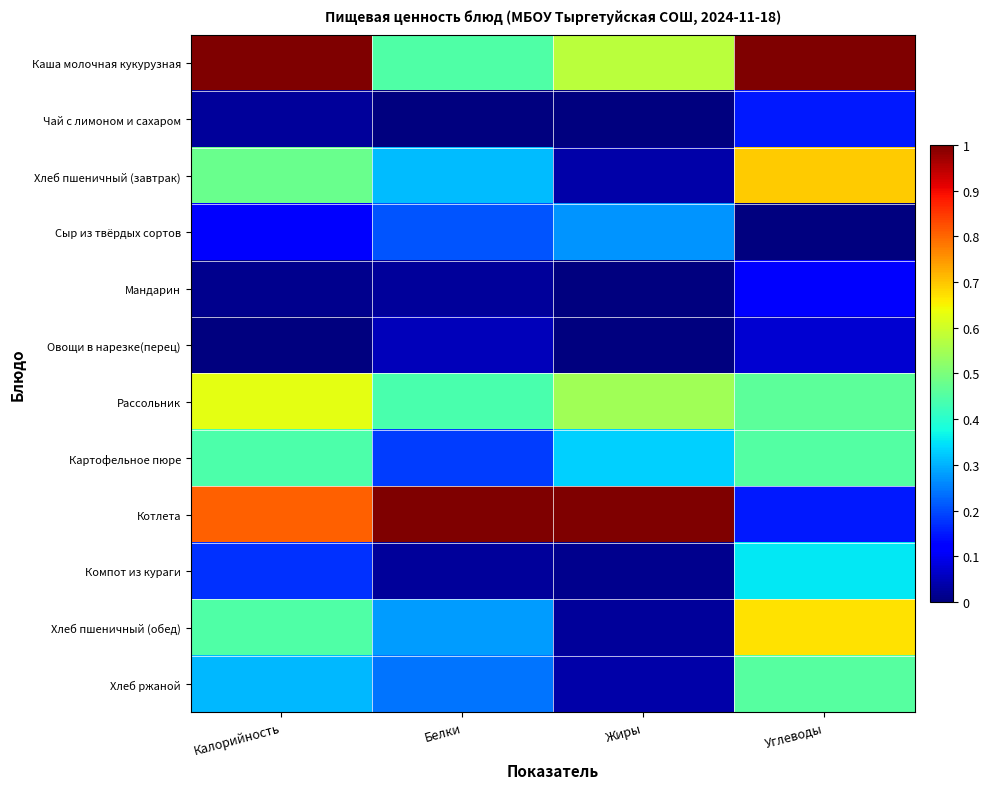

What is the difference between the highest and lowest values at Углеводы?

1.0